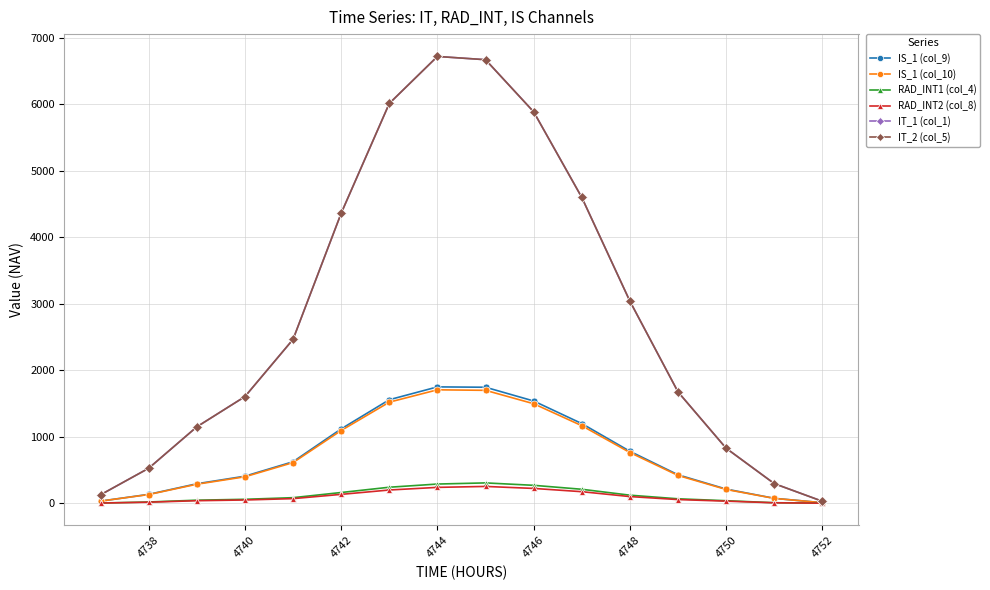

Is this an area chart (filled region under the line)?

No